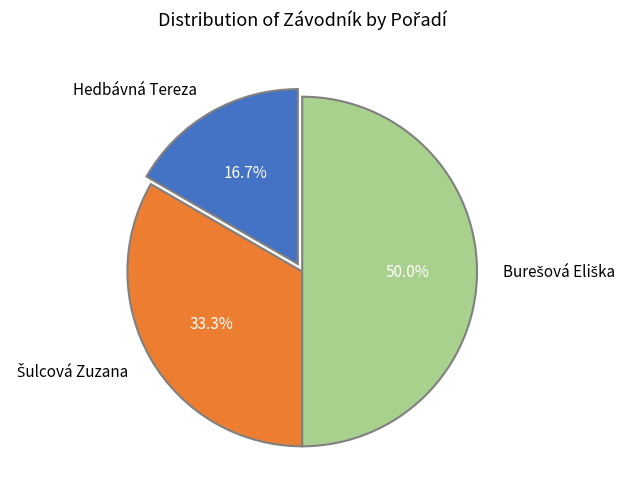

Which slice is the smallest?

Hedbávná Tereza